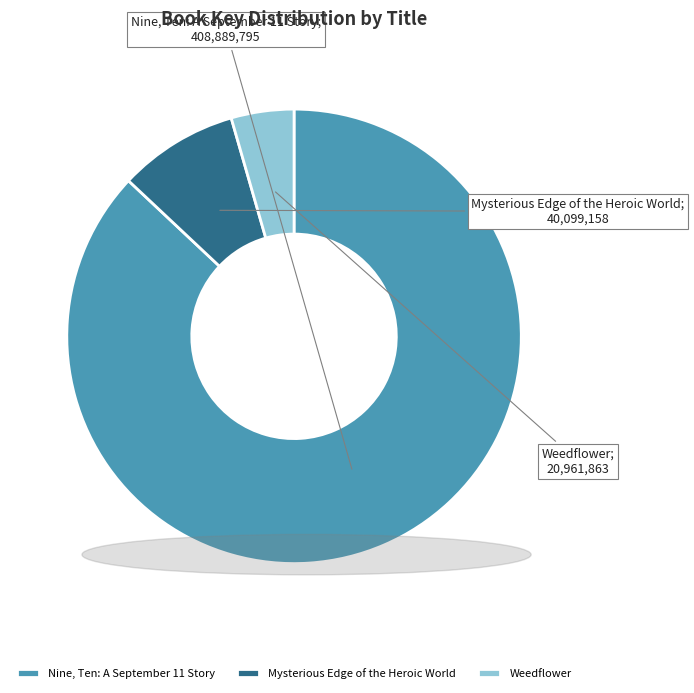

Count the number of slices in the pie.

3